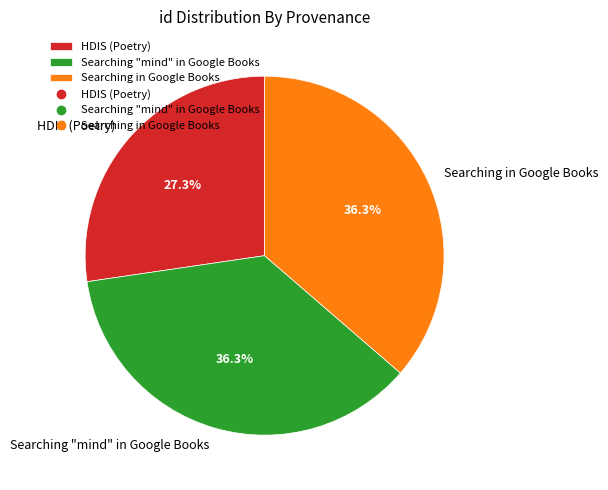

Is there any slice that represents more than half of the pie?

No